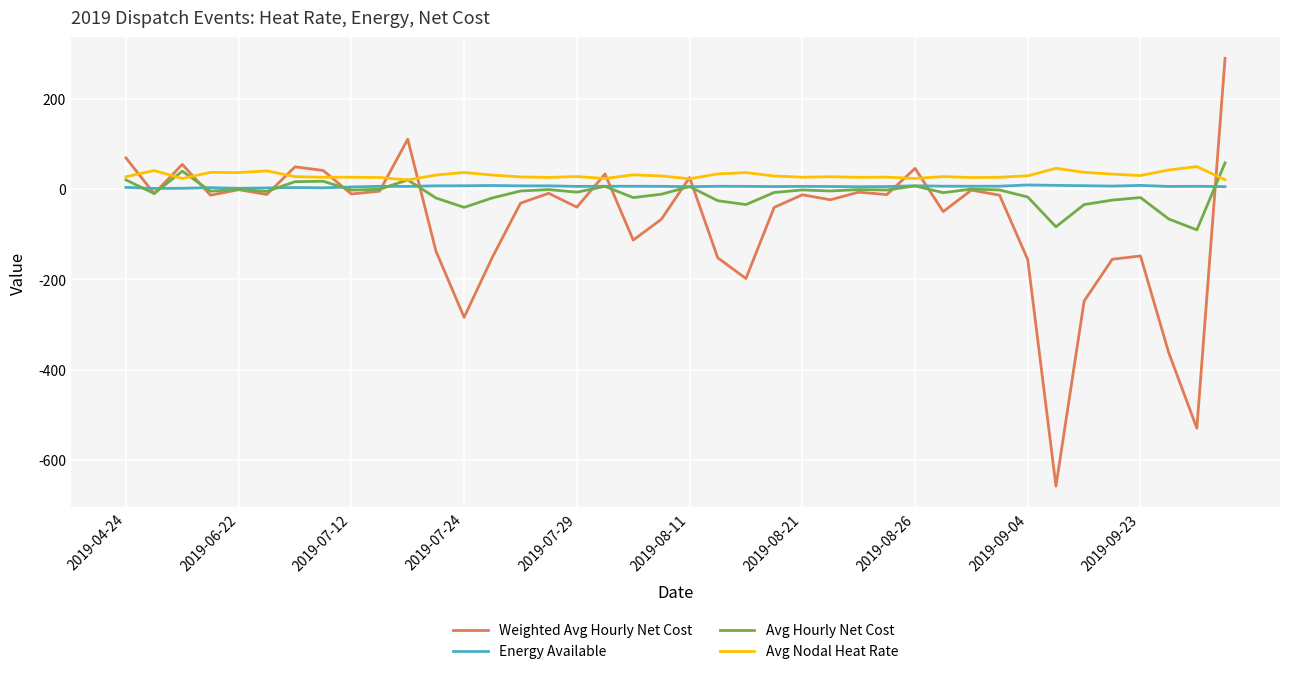

Which series has the largest range (max minus min)?

Weighted Avg Hourly Net Cost